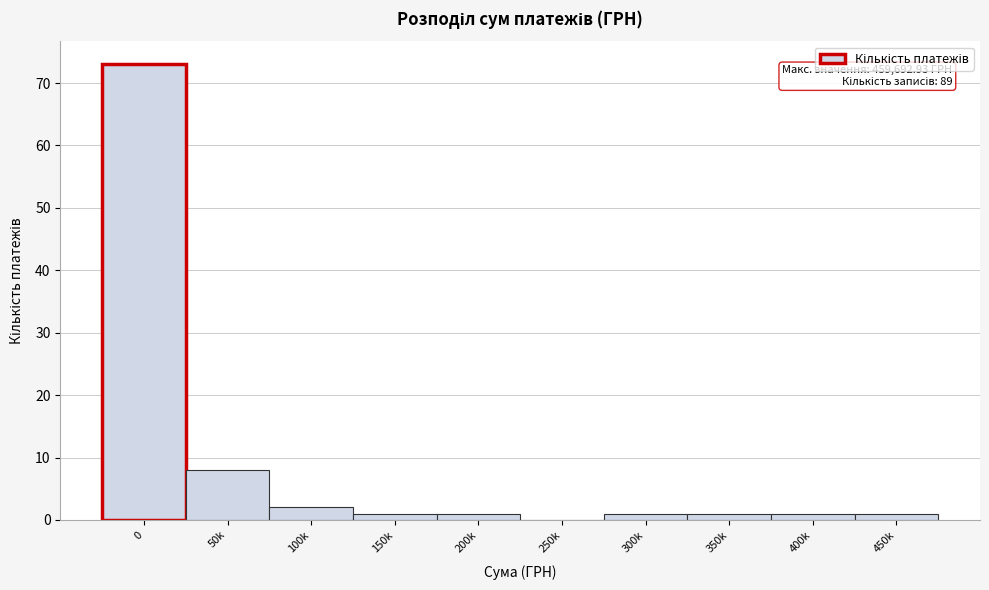

Reading left to right, list all the values displayed in this chart.

0=73	50k=8	100k=2	150k=1	200k=1	250k=0	300k=1	350k=1	400k=1	450k=1